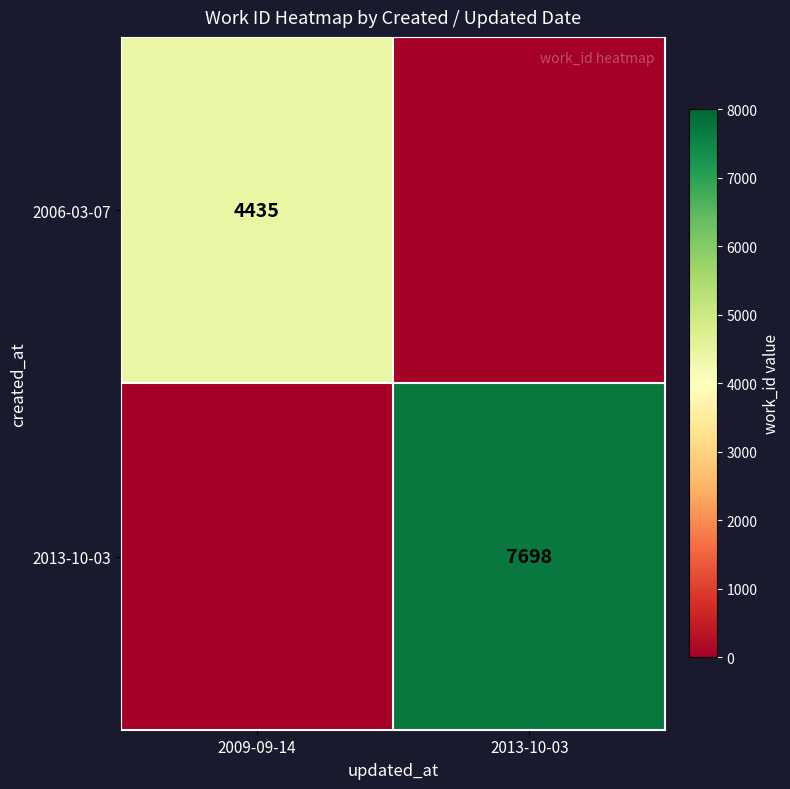

At which category does the chart reach its peak across all series?

2013-10-03